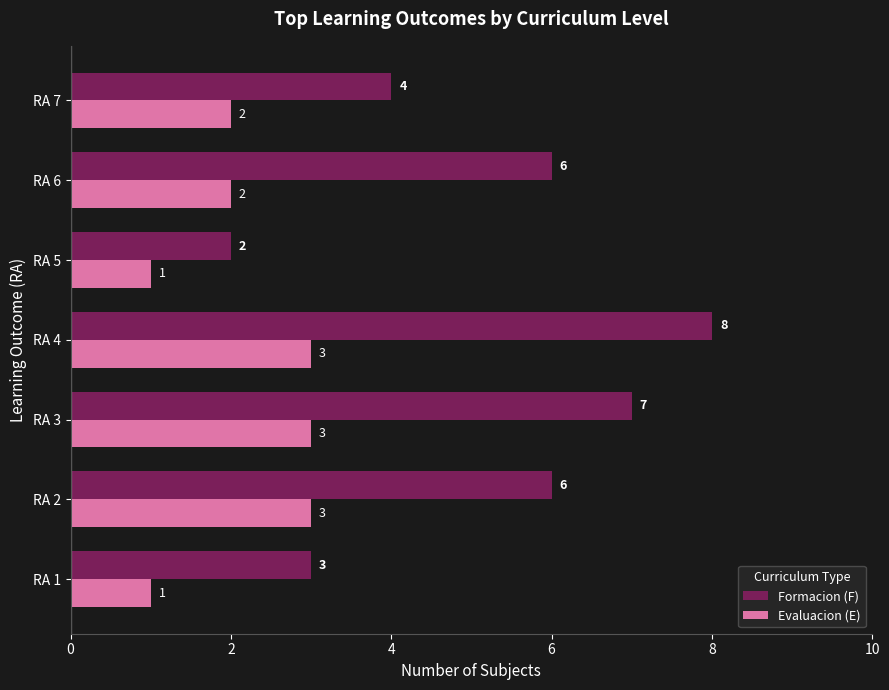

How many series are shown in this chart?

2